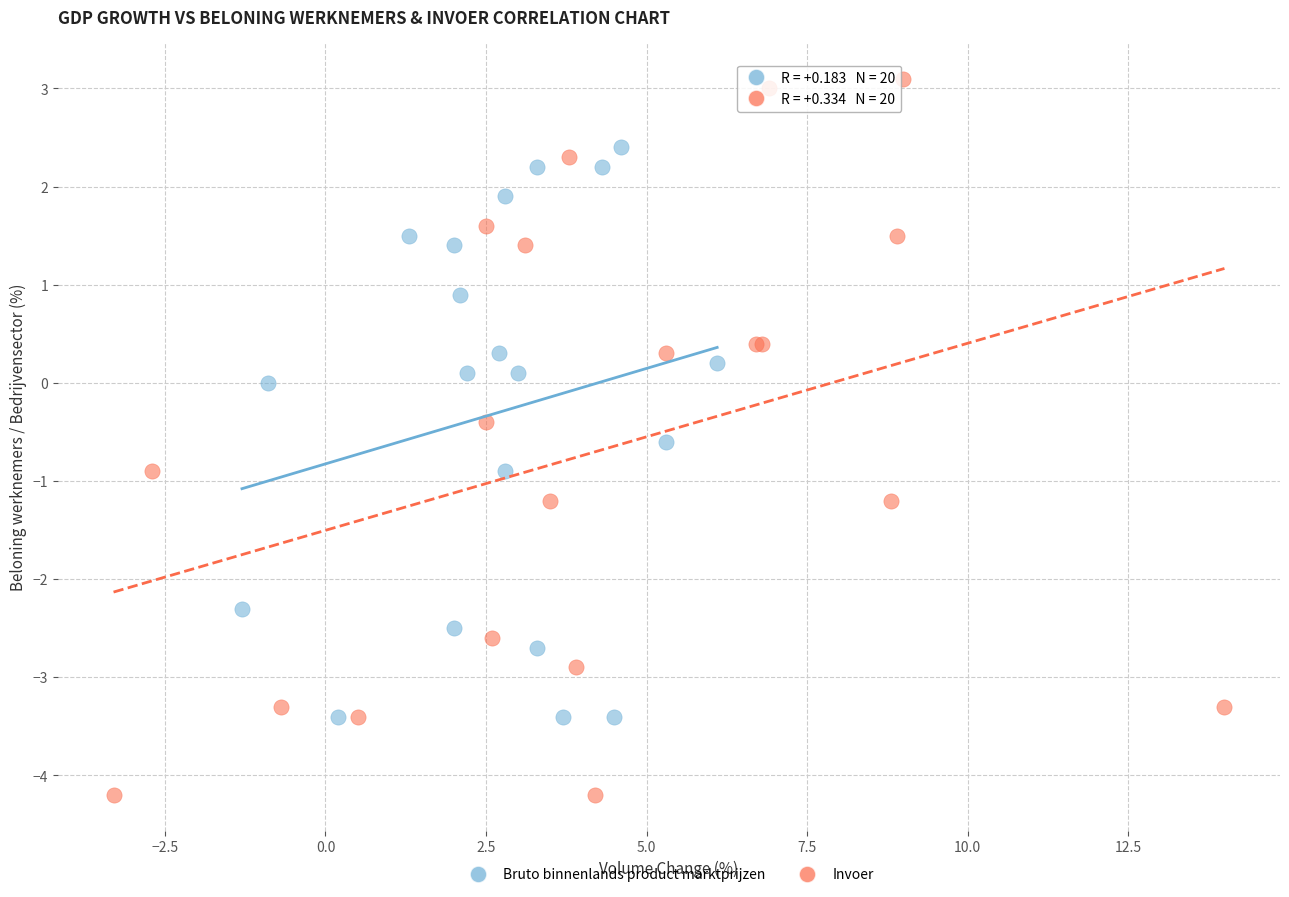

Which series reaches the maximum Y coordinate?

Invoer